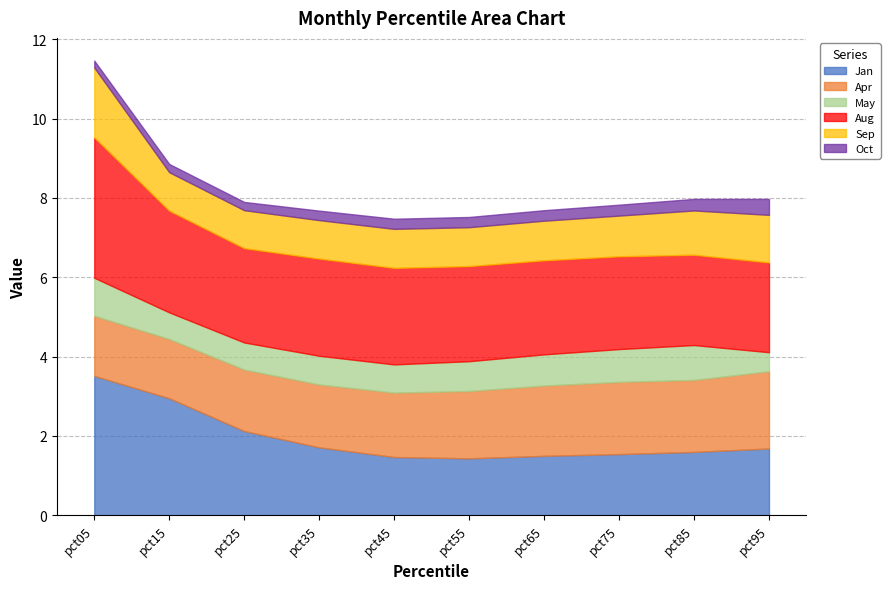

At which category is the sum across all series the highest?

pct05